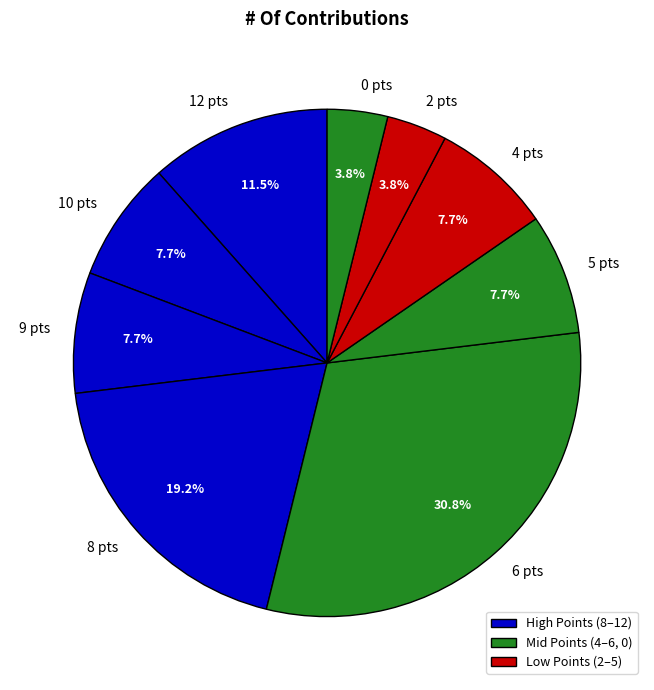

To the nearest percent, what portion does 0 represent?

4%